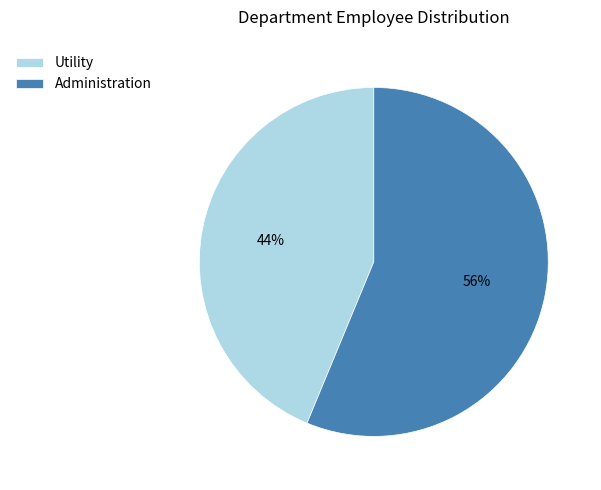

What is the ratio of the value at Utility to the value at Administration?

0.8